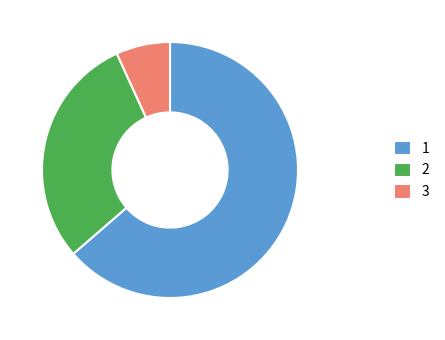

What is the ratio of the value at 2 to the value at 1?

0.5